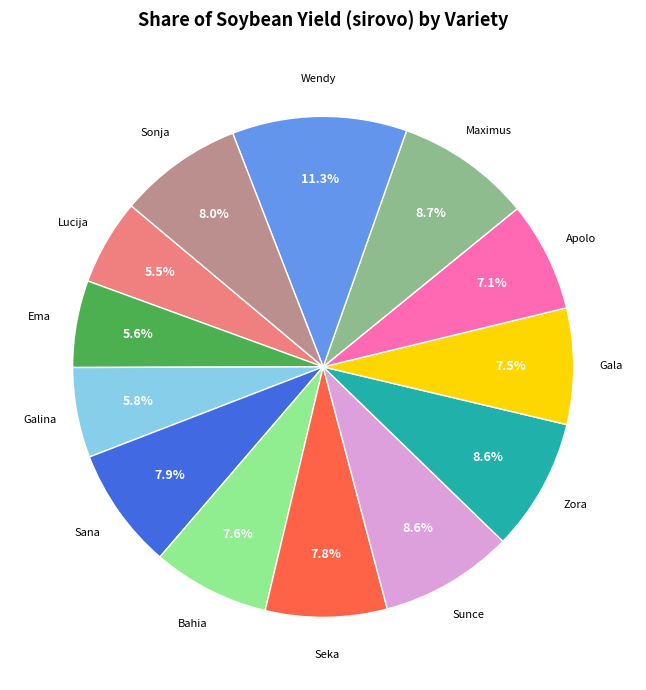

To the nearest percent, what is the difference between the Apolo and Sana slice percentages?

1%